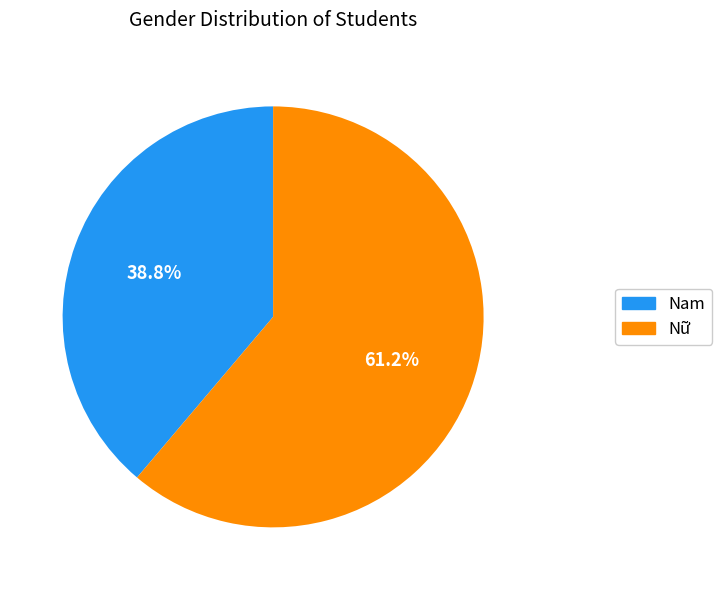

How many segments does this pie chart have?

2